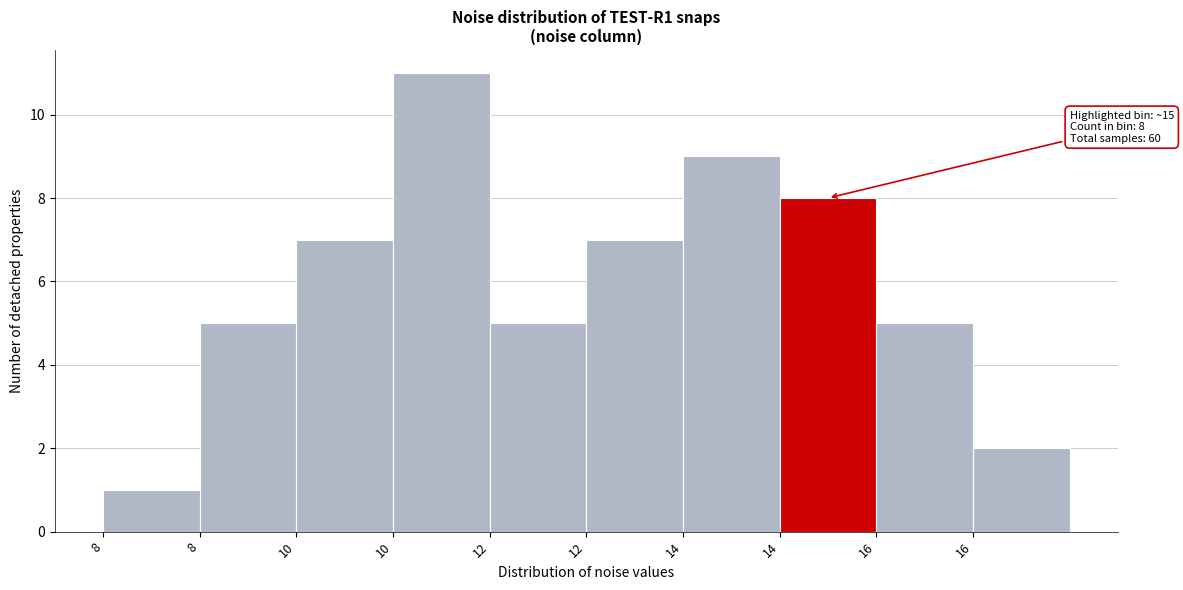

Are the bars horizontal?

No